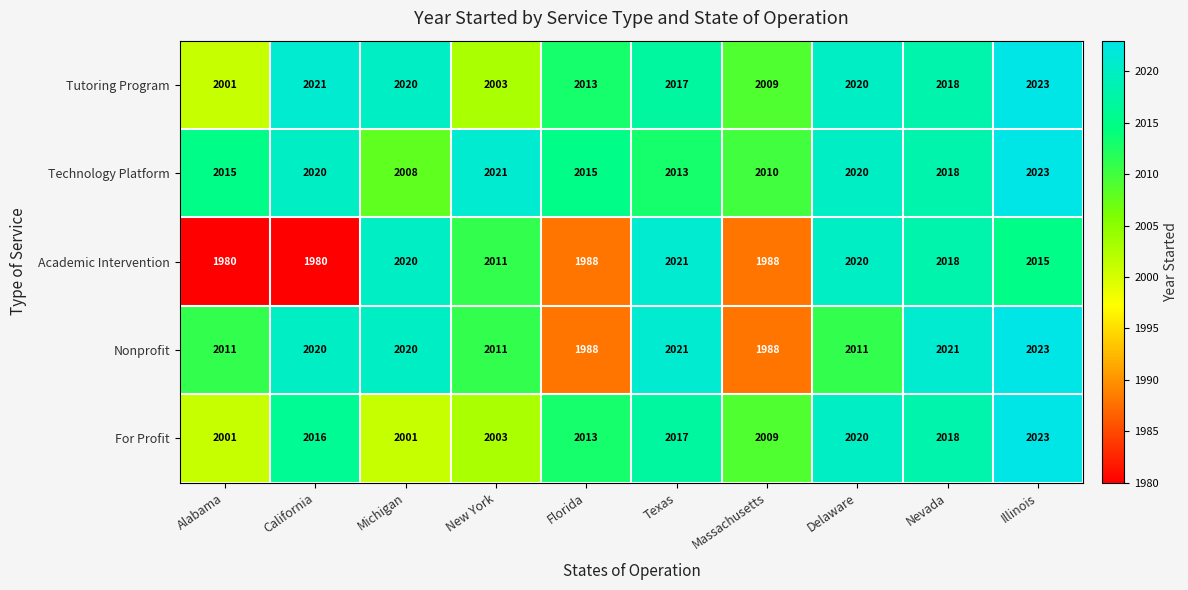

What is the difference between the second highest and second lowest values in the Tutoring Program series?

18